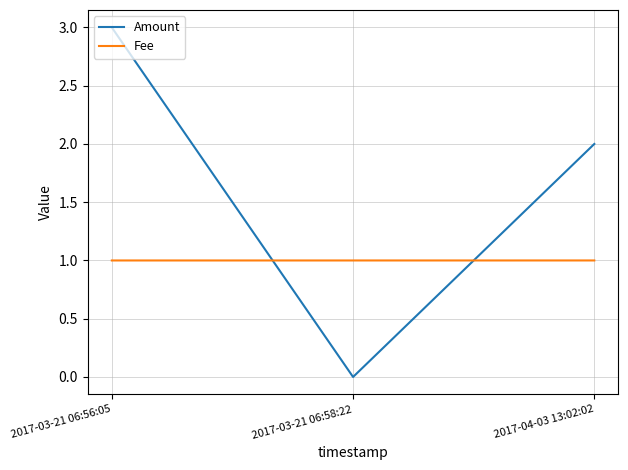

What position from the right is 2017-03-21 06:58:22?

2